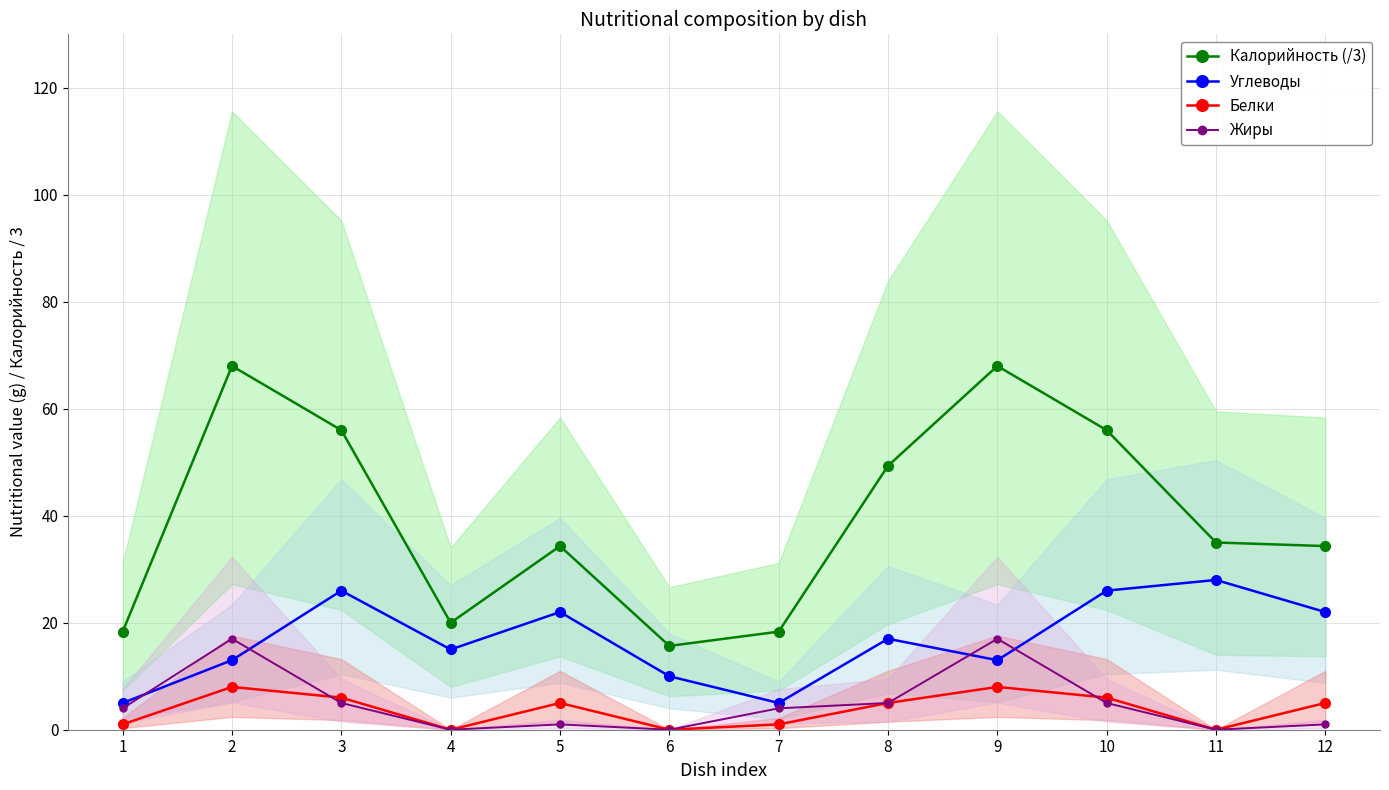

At which label does Углеводы reach its minimum?

1